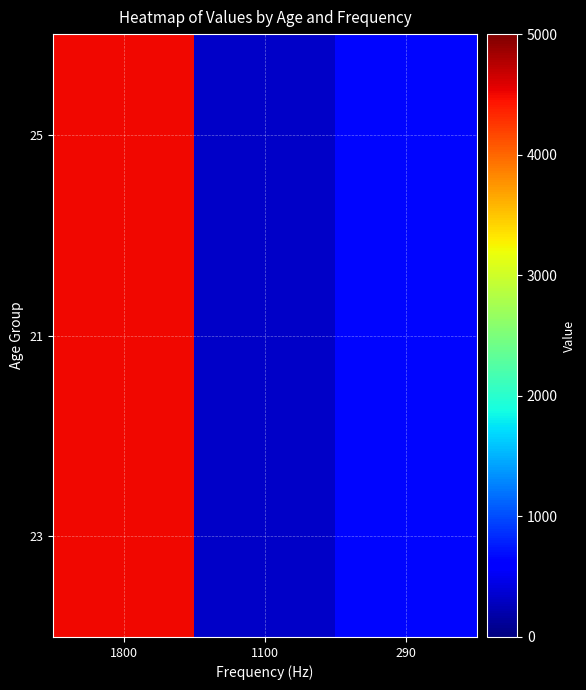

Reading left to right, what are all the values shown in this chart?

25: 1800=4500	1100=320	290=650
21: 1800=4500	1100=320	290=650
23: 1800=4500	1100=320	290=650